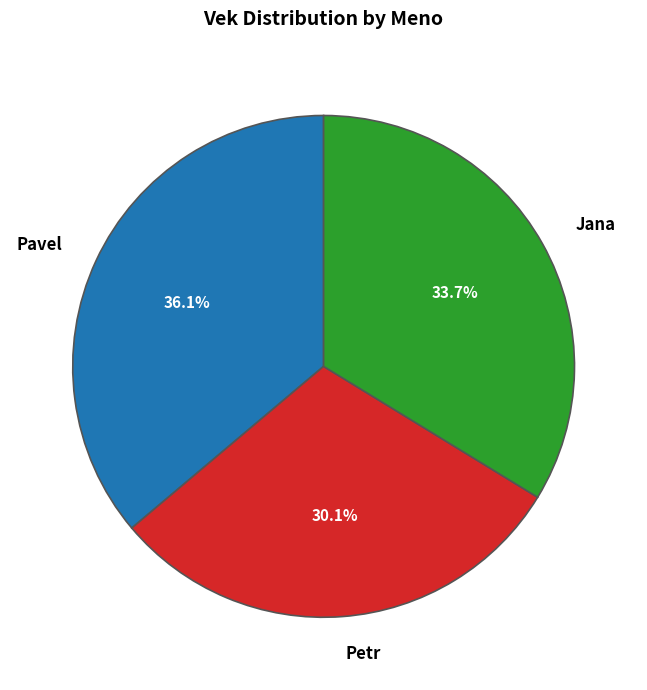

To the nearest percent, what portion does Jana represent?

34%